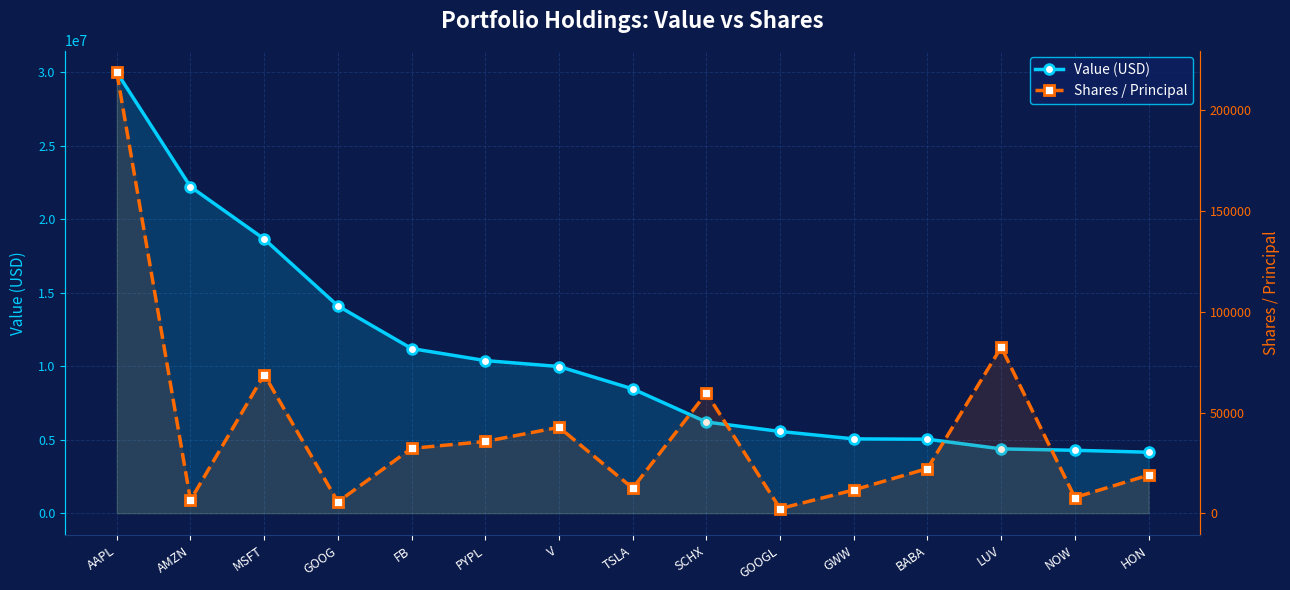

At which label does Shares / Principal reach its minimum?

GOOGL